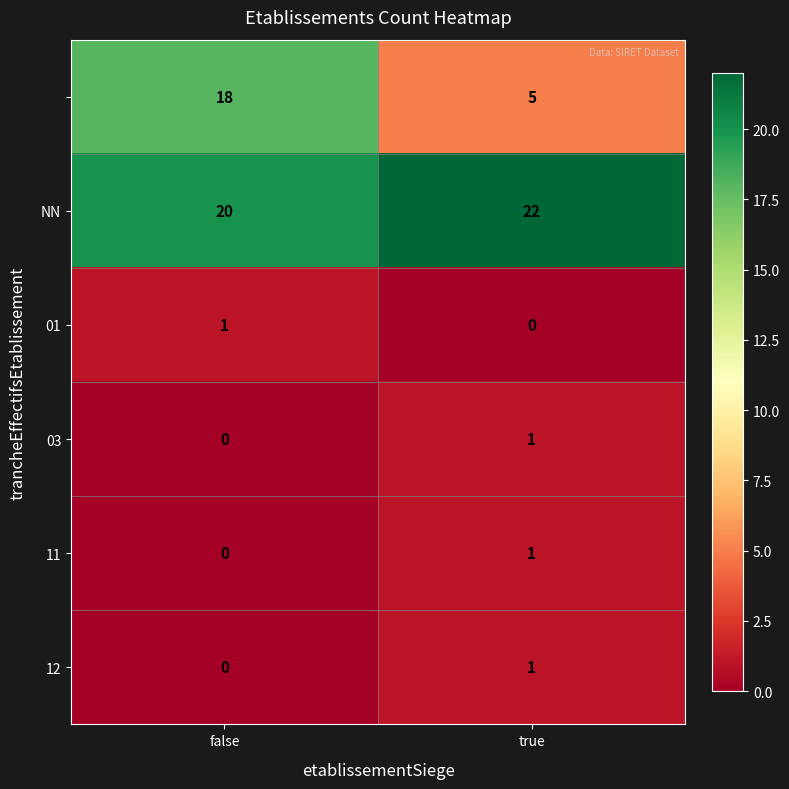

Count the number of categories in the chart.

2